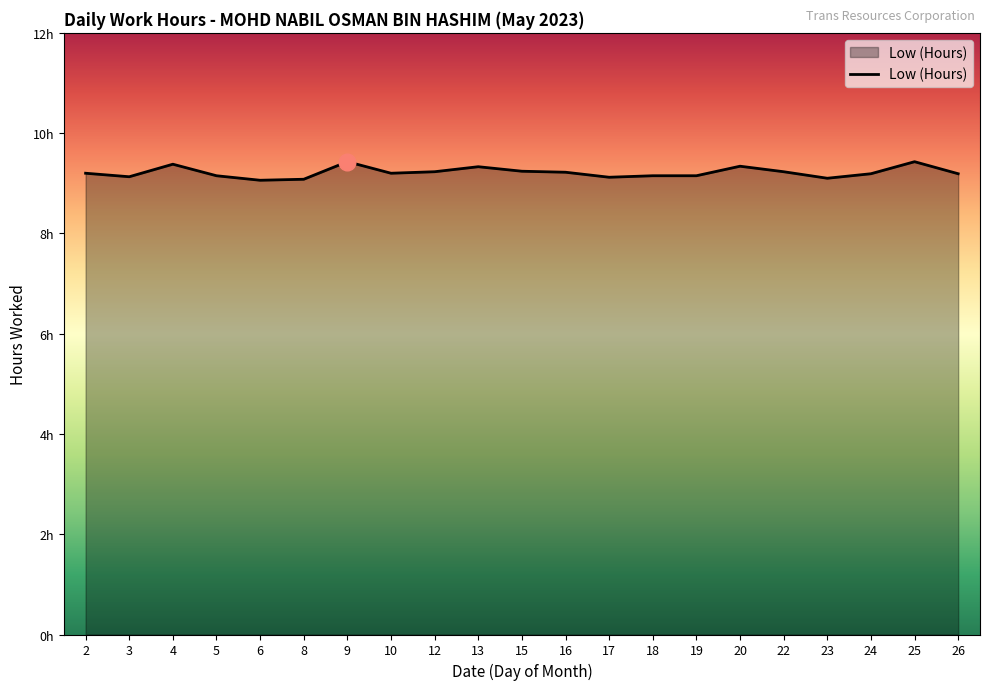

Does the chart display data point markers on the line(s)?

No